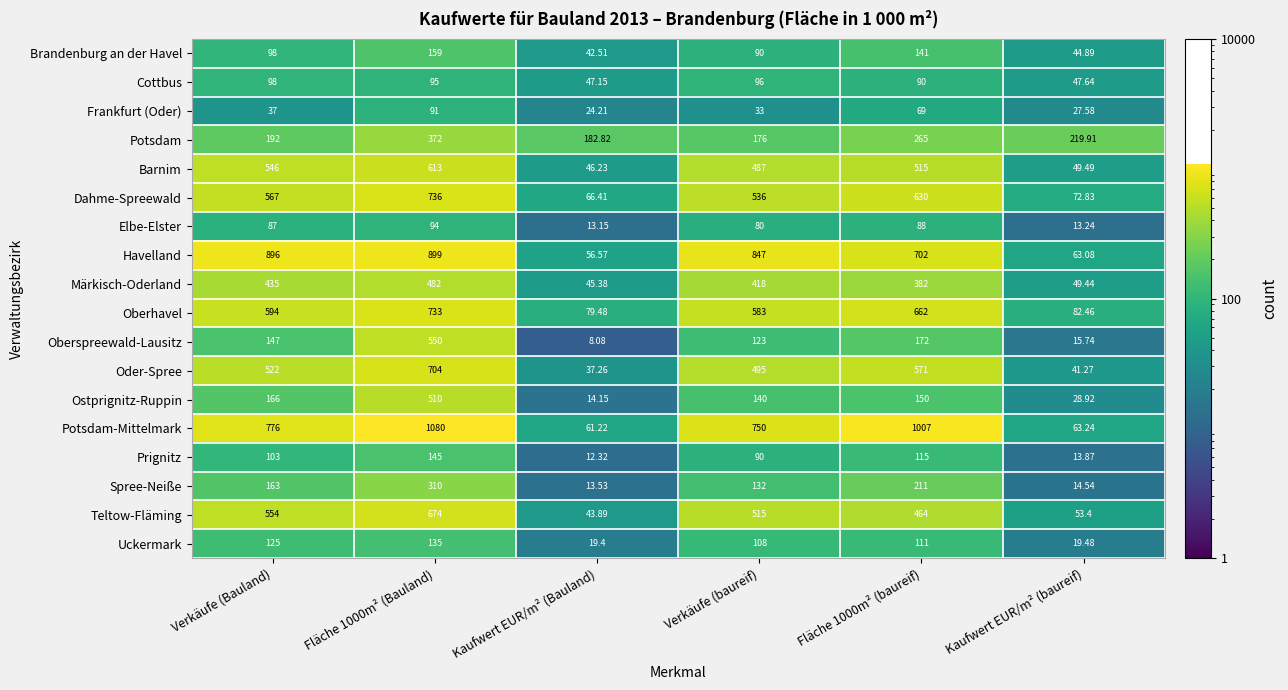

Where is Prignitz nearest to the value 78?

Verkäufe (baureif)